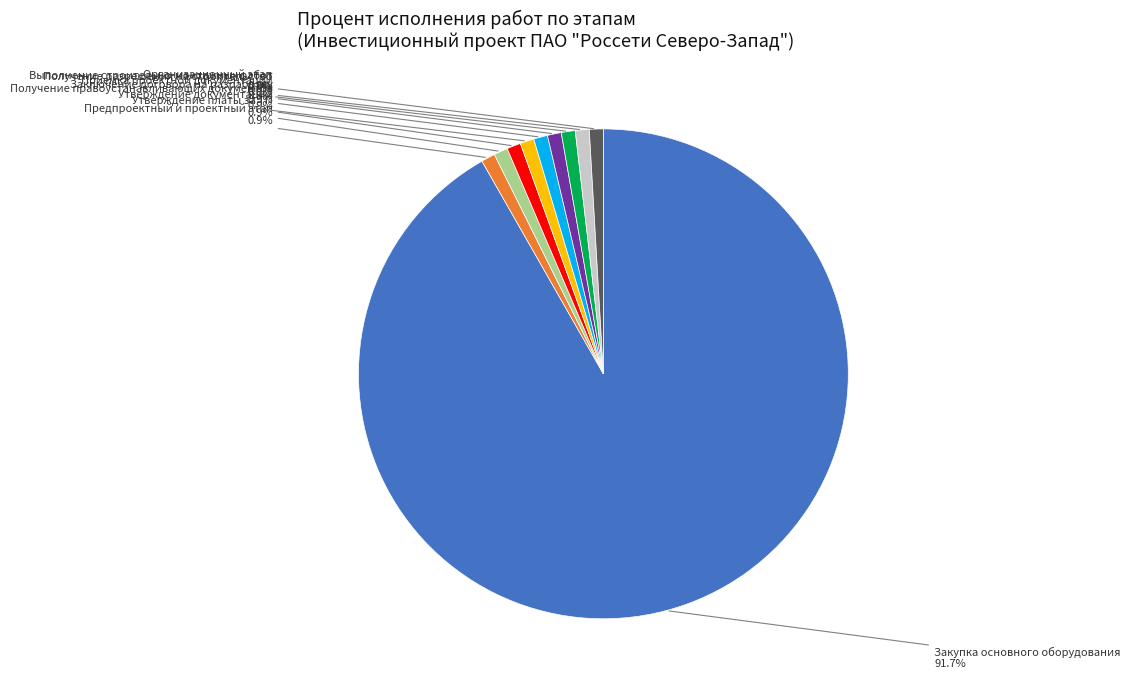

To the nearest percent, what is the difference between the largest and smallest slice percentages?

91%